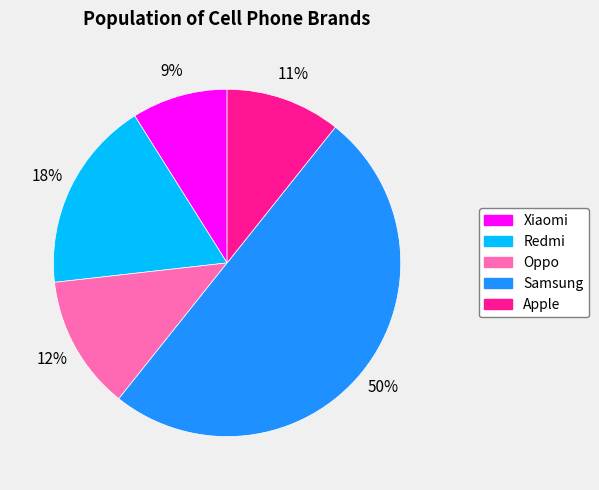

To the nearest percent, what is the difference between the largest and smallest slice percentages?

41%